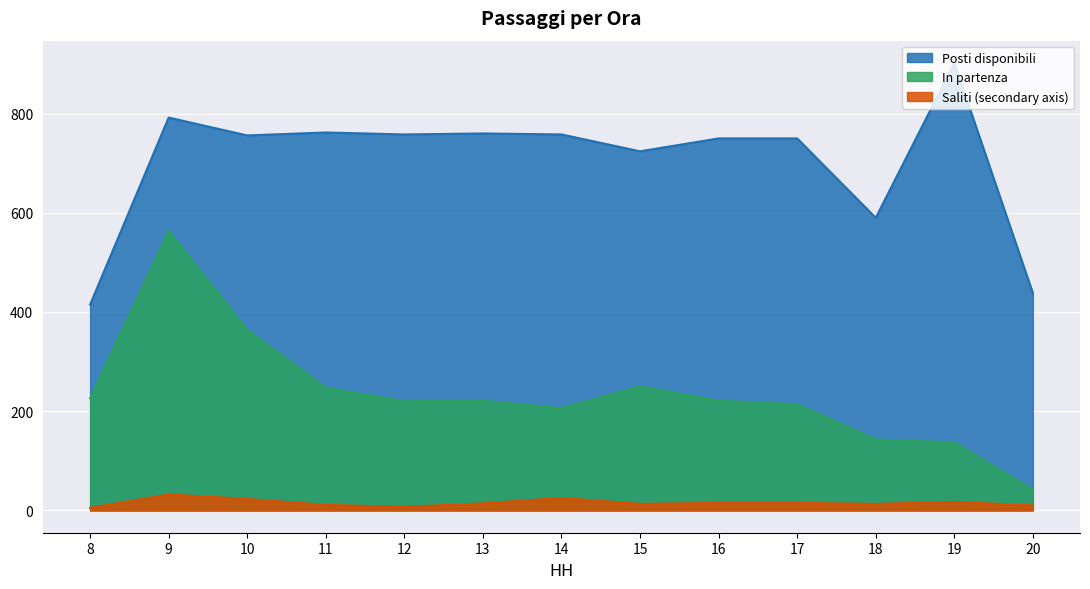

Between 18 and 10, which is larger?

10